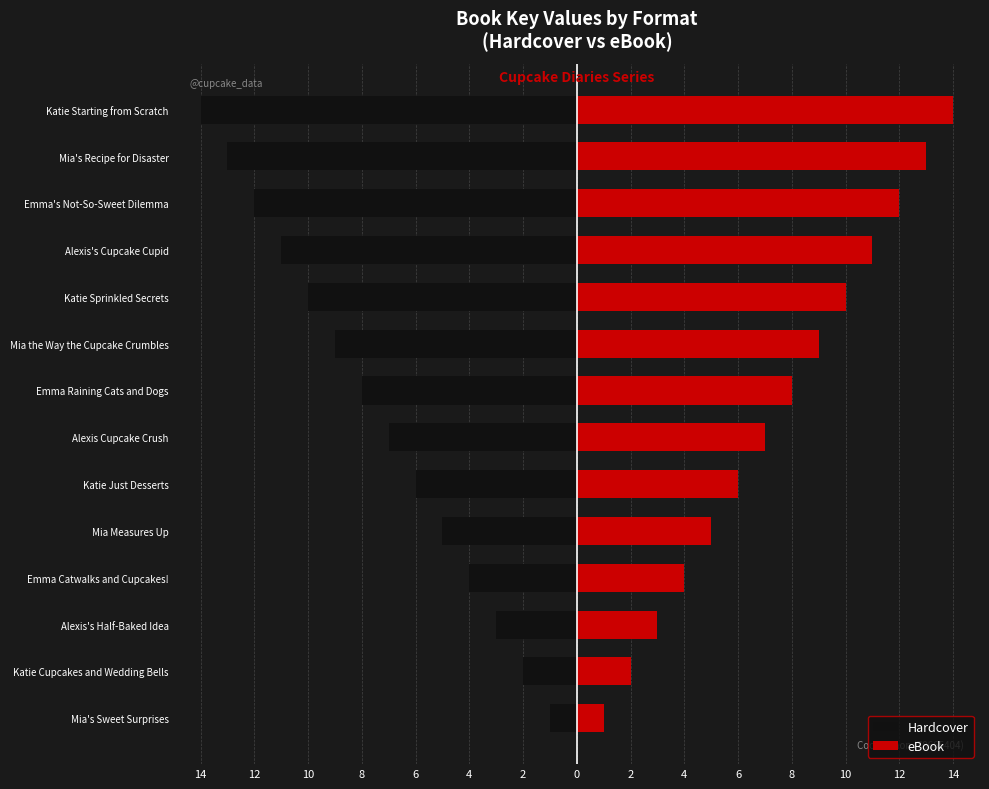

List the series in order of their peak value, lowest first.

Hardcover, eBook